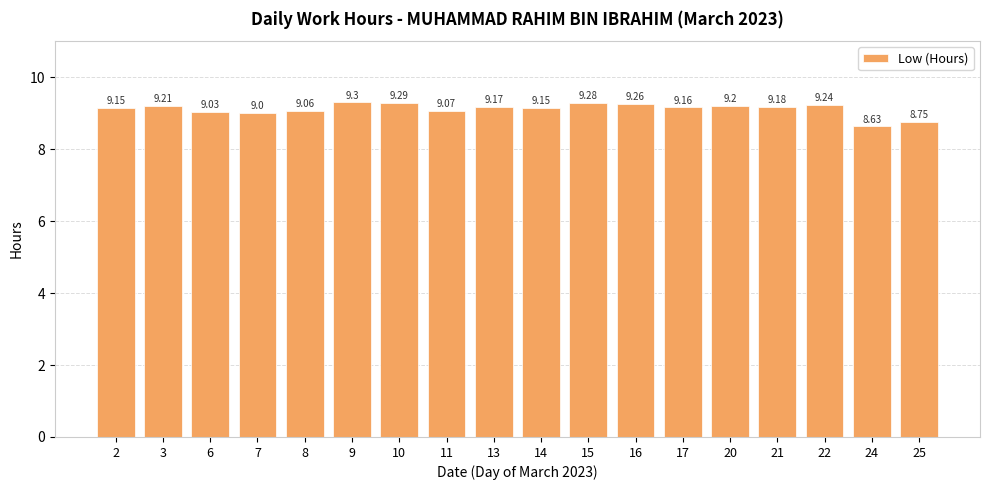

What is the ratio of the value at 9 to the value at 10?

1.0